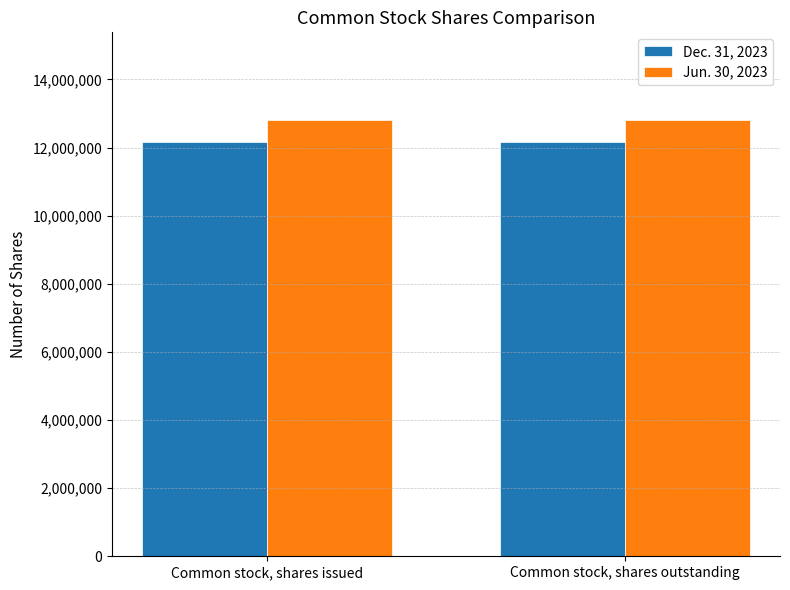

What is the spread (max minus min) of values at Common stock, shares issued?

649570